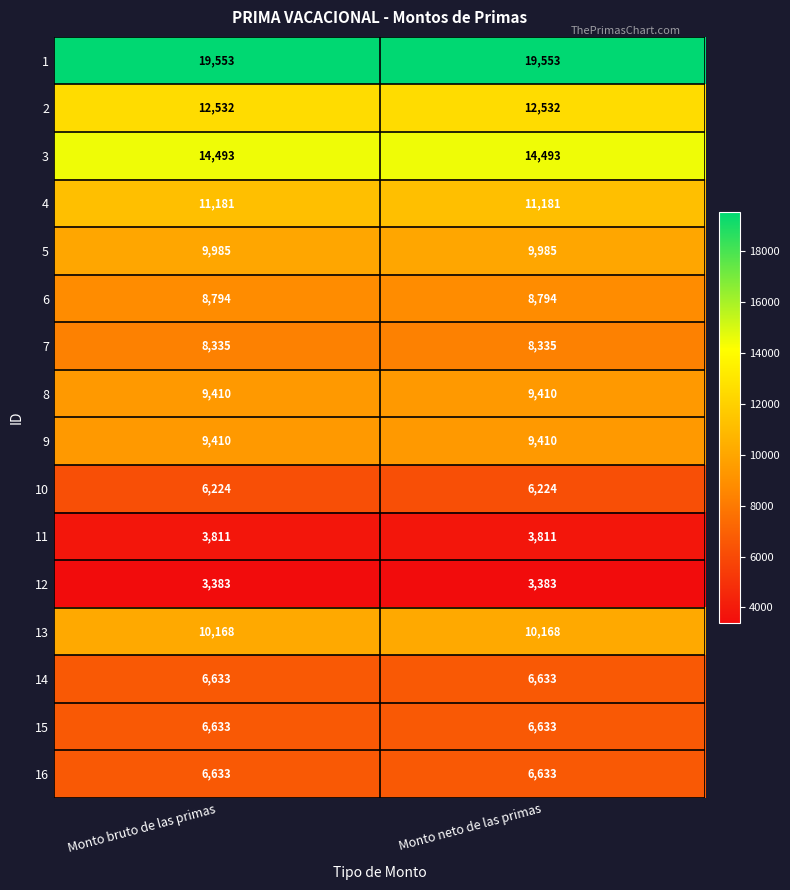

Is it true that 3 equals 14493 at Monto neto de las primas?

True